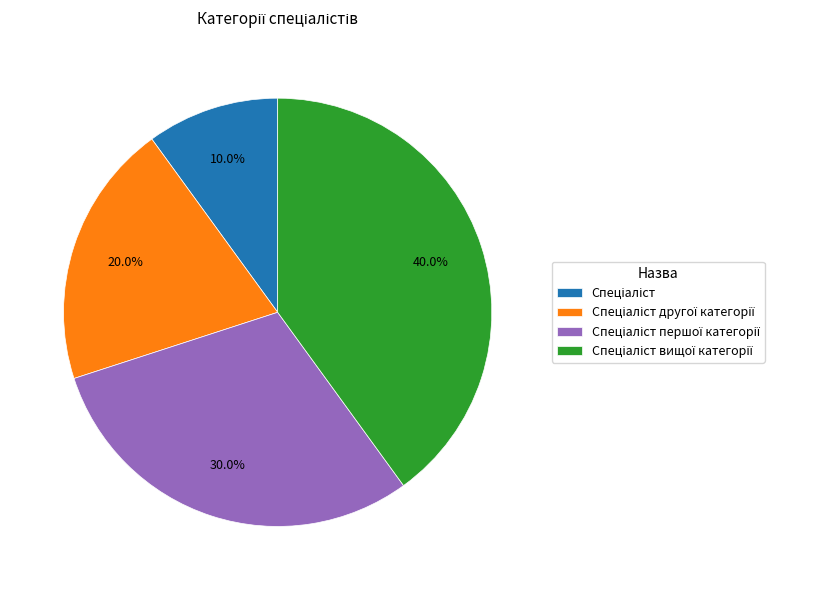

Does any single category account for the majority?

No